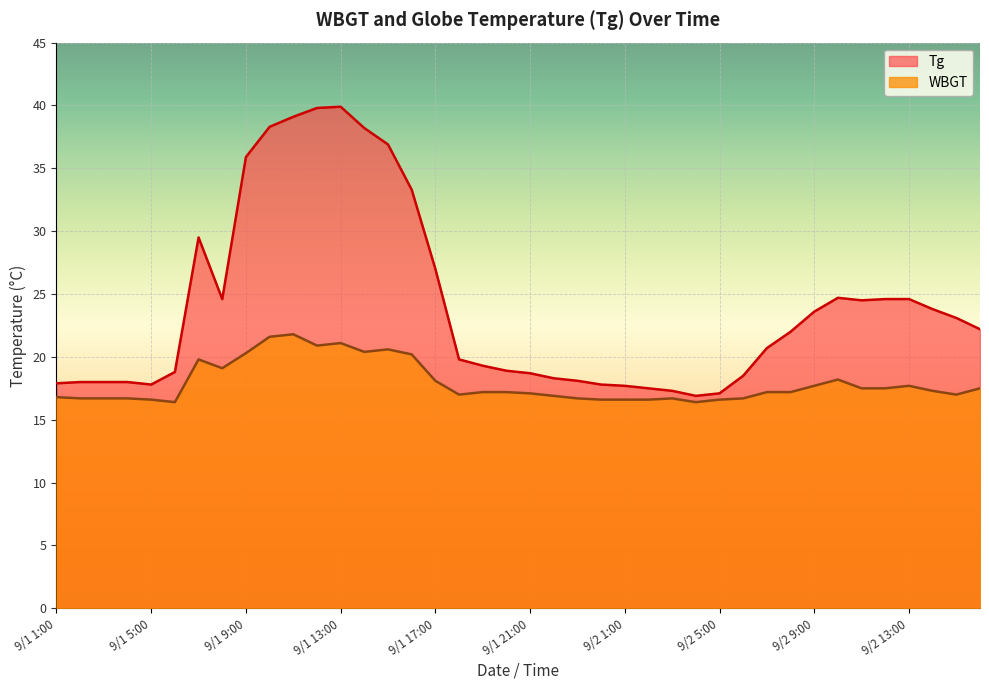

How many data points does each series have?

40